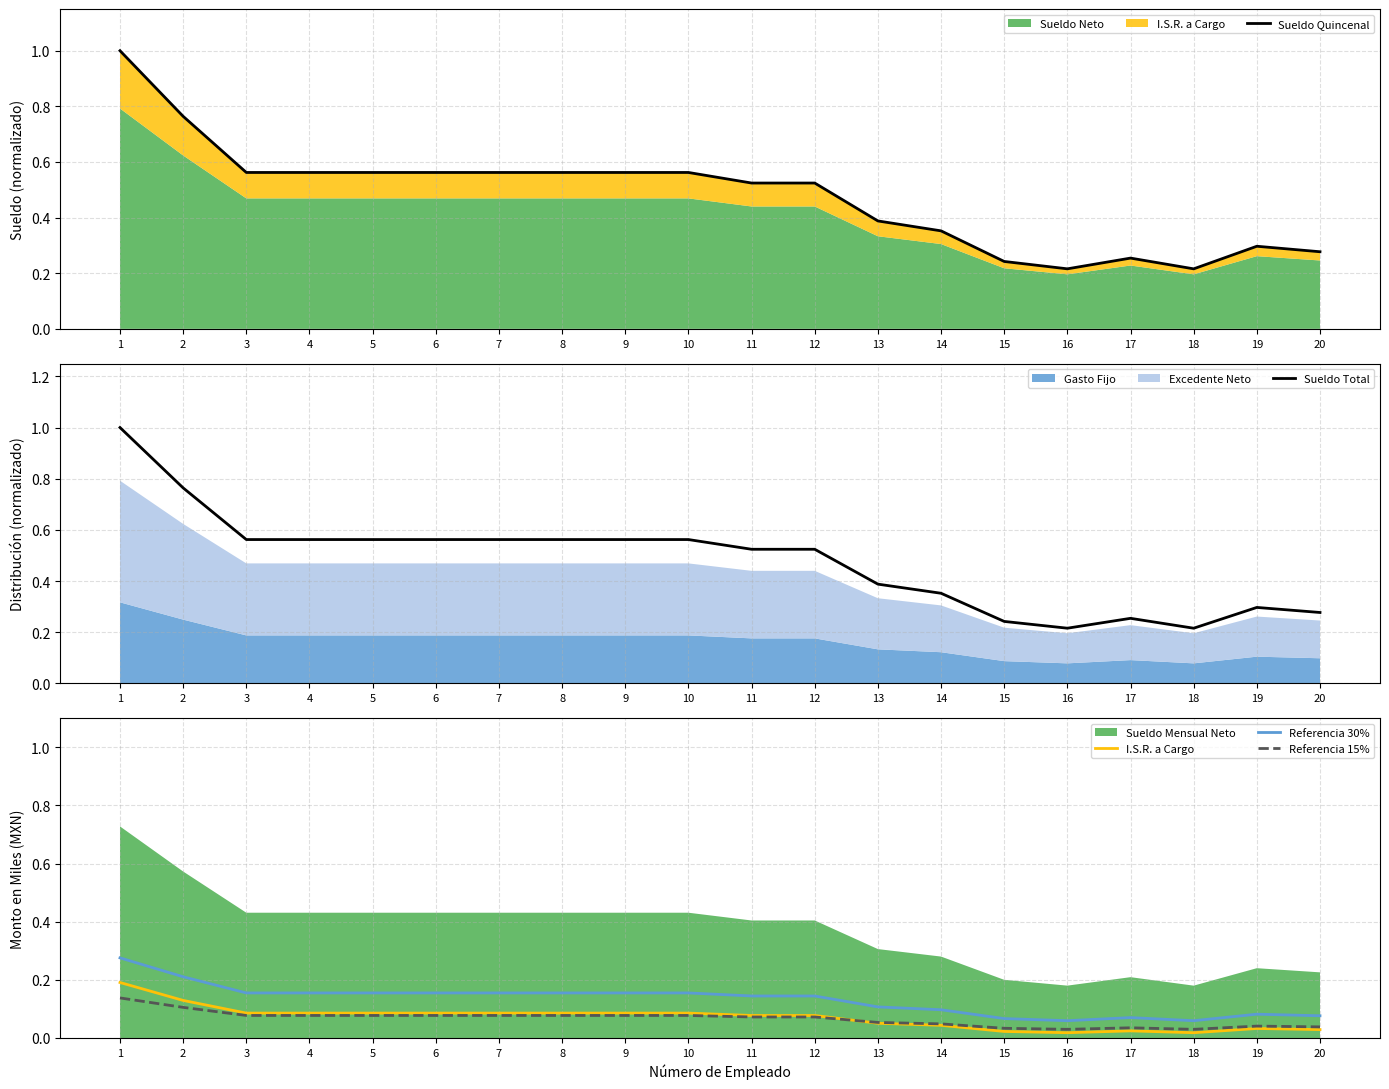

What is the value of the Sueldo Total point at the 19th from the left?

0.3